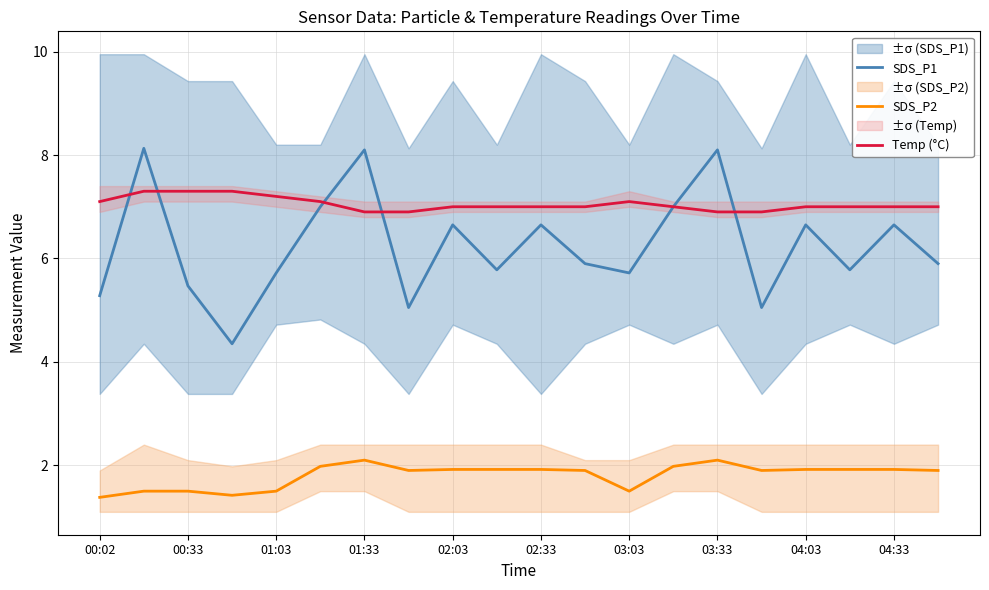

The value of Temp (°C) at 04:03 is 12.2. True or false?

False